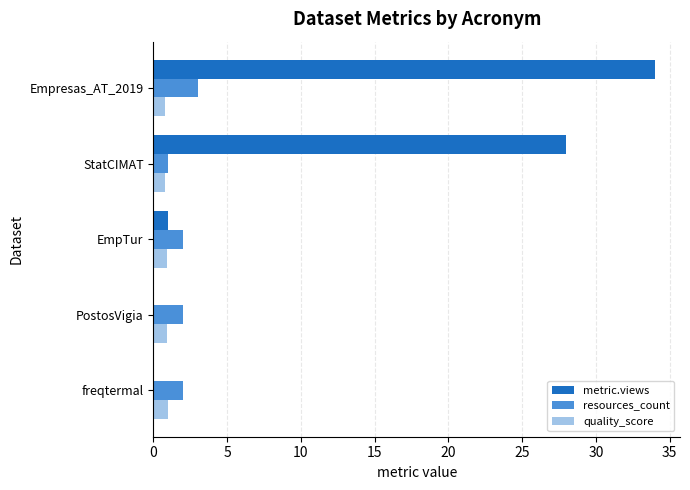

What is the greatest value displayed?

34.0